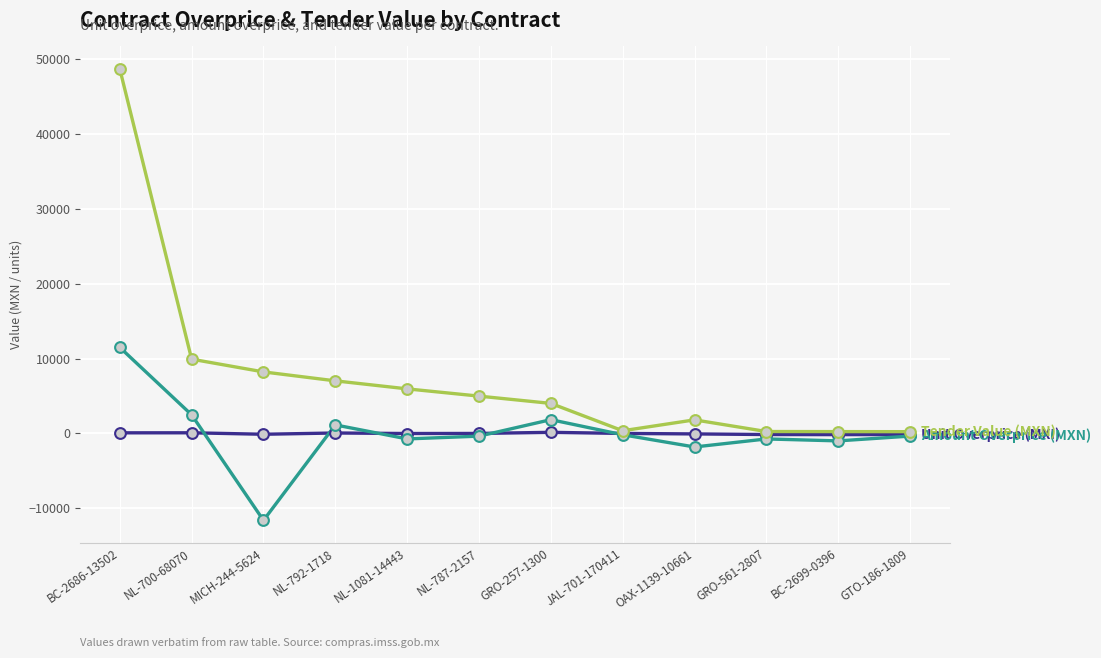

At which category is the sum across all series the highest?

BC-2686-13502